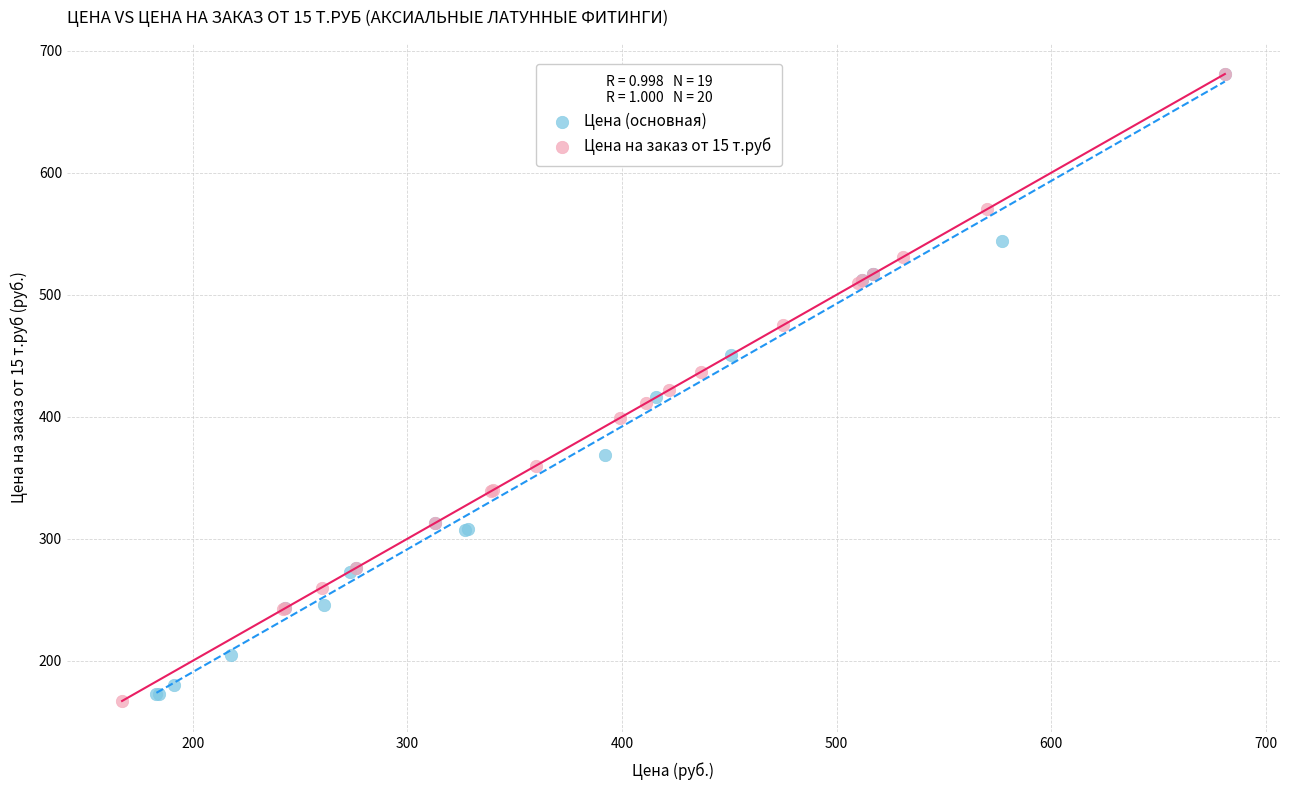

What are all the series names shown in the legend?

Цена (основная), Цена на заказ от 15 т.руб